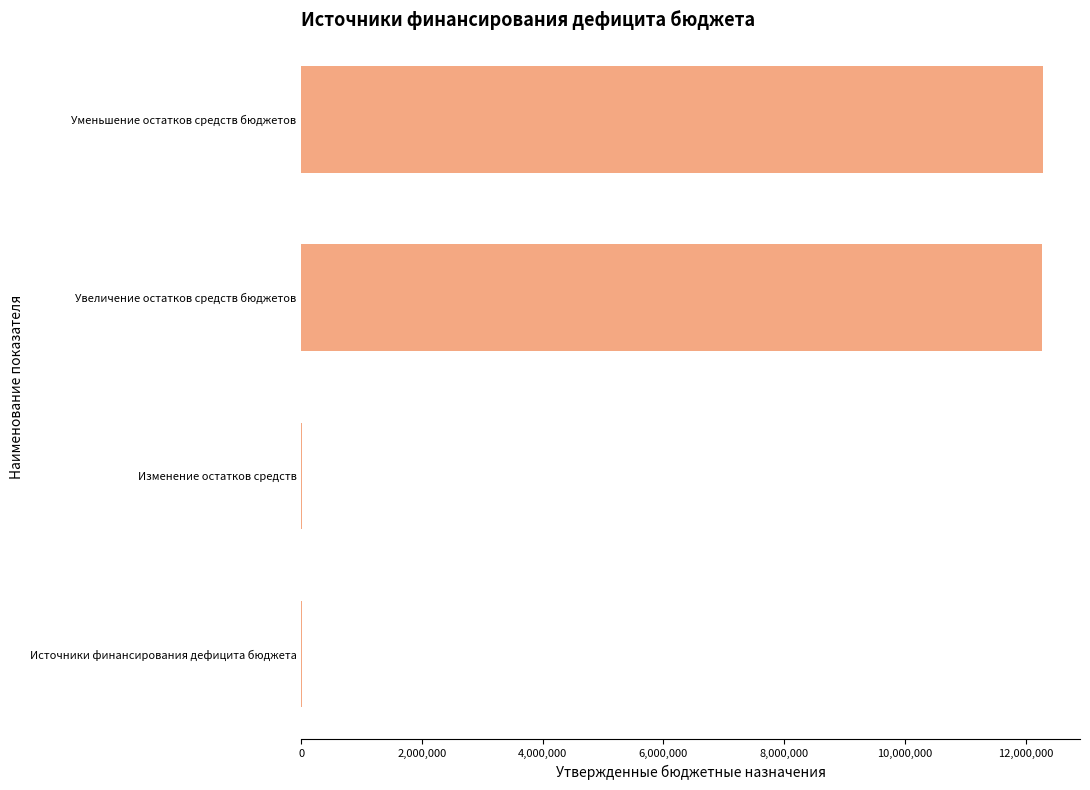

Does the chart contain stacked bars?

No